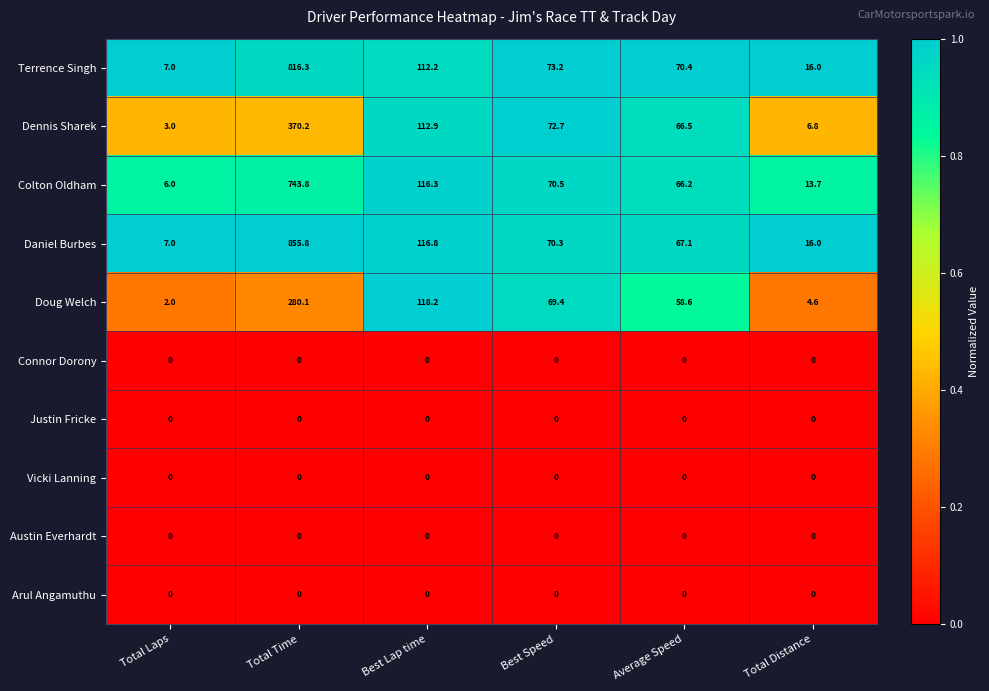

What is the total value across all series at Average Speed?

328.8